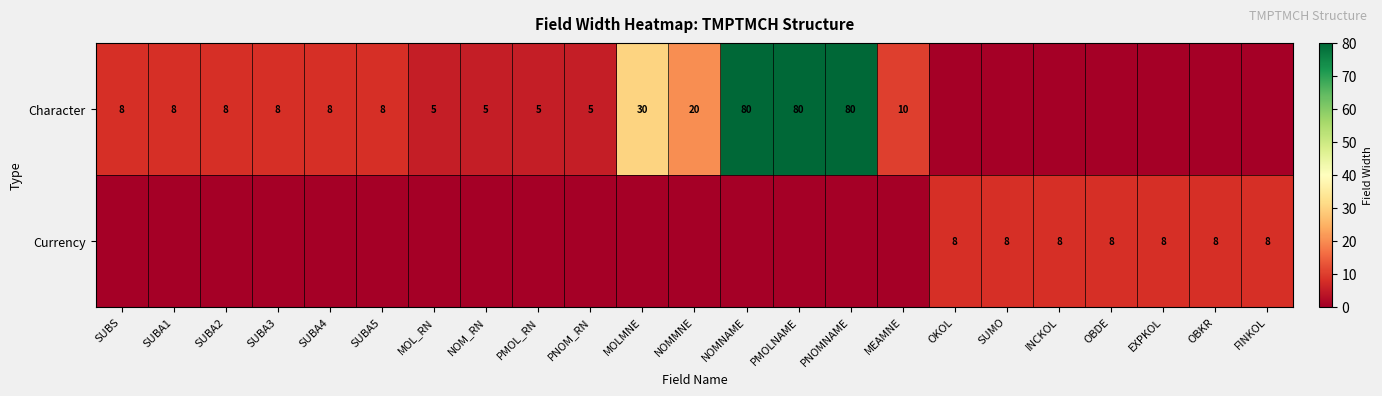

What is the difference between the Character values at SUBA5 and NOM_RN?

3